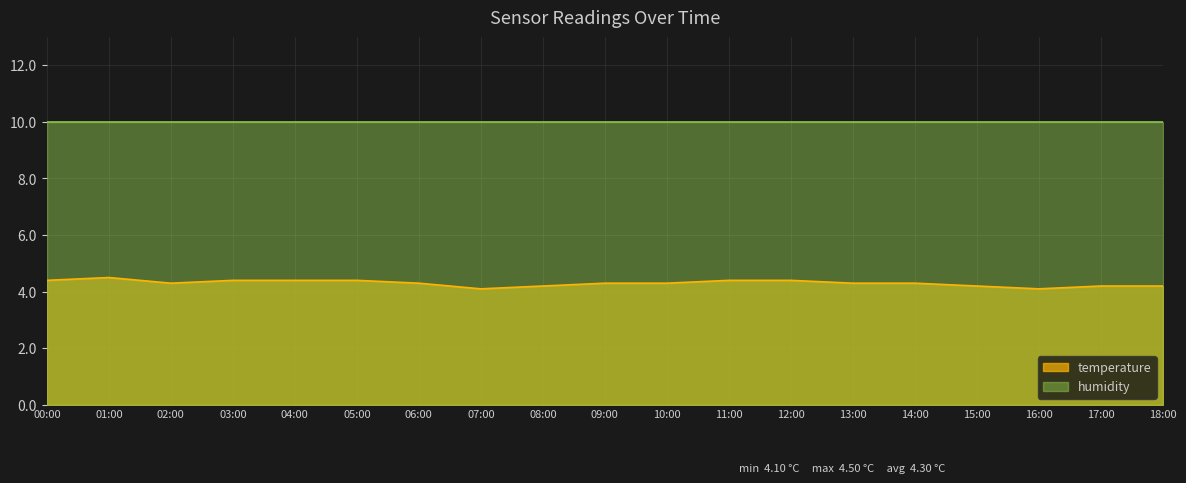

True or false: the data shows 6.4 at 00:00.

False